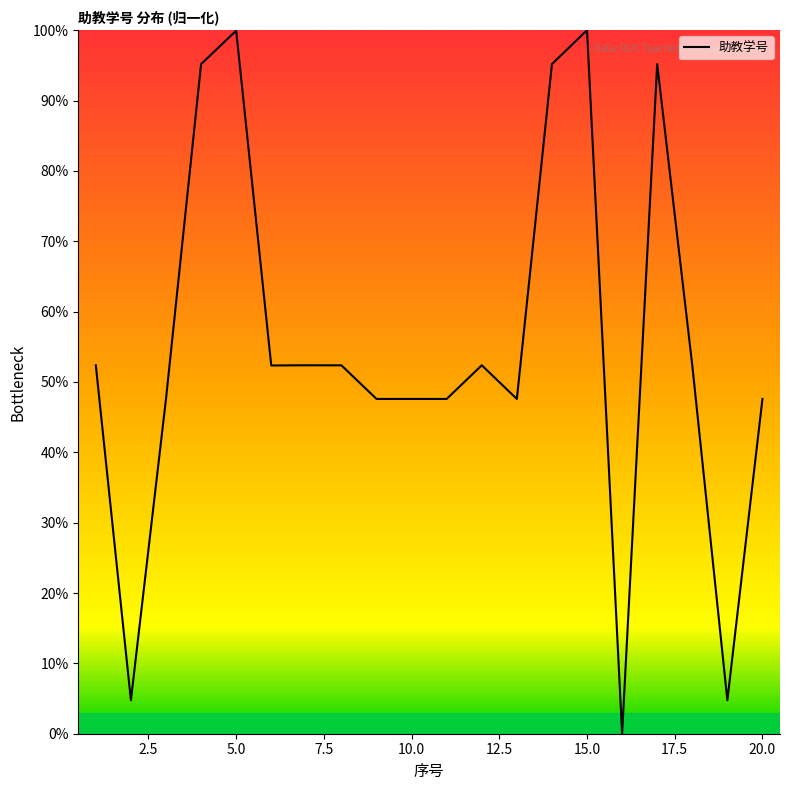

What is the maximum value shown in the chart?

100.0